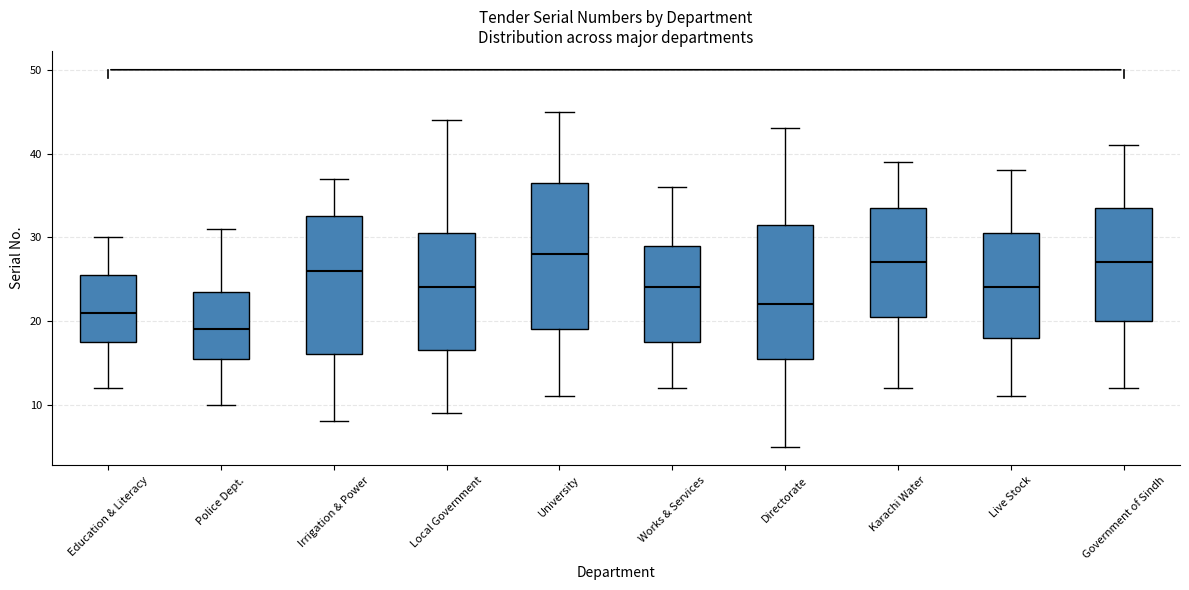

Comparing the boxes themselves (not the whiskers), which one is the tallest?

University